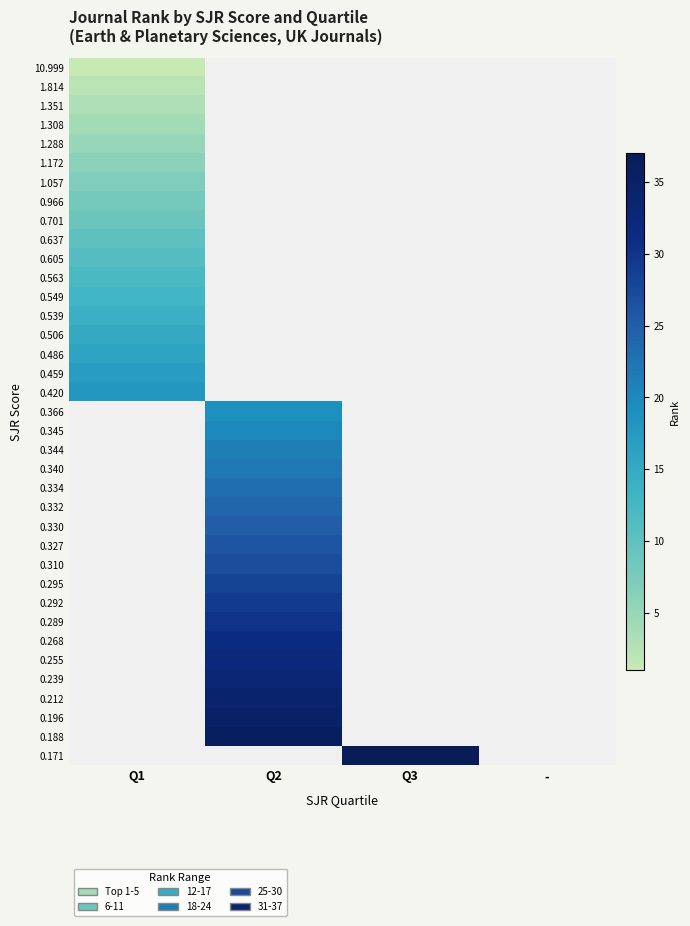

Reading left to right, transcribe all the data shown in this chart.

10.999: Q1=1	Q2=0	Q3=0	-=0
1.814: Q1=2	Q2=0	Q3=0	-=0
1.351: Q1=3	Q2=0	Q3=0	-=0
1.308: Q1=4	Q2=0	Q3=0	-=0
1.288: Q1=5	Q2=0	Q3=0	-=0
1.172: Q1=6	Q2=0	Q3=0	-=0
1.057: Q1=7	Q2=0	Q3=0	-=0
0.966: Q1=8	Q2=0	Q3=0	-=0
0.701: Q1=9	Q2=0	Q3=0	-=0
0.637: Q1=10	Q2=0	Q3=0	-=0
0.605: Q1=11	Q2=0	Q3=0	-=0
0.563: Q1=12	Q2=0	Q3=0	-=0
0.549: Q1=13	Q2=0	Q3=0	-=0
0.539: Q1=14	Q2=0	Q3=0	-=0
0.506: Q1=15	Q2=0	Q3=0	-=0
0.486: Q1=16	Q2=0	Q3=0	-=0
0.459: Q1=17	Q2=0	Q3=0	-=0
0.420: Q1=18	Q2=0	Q3=0	-=0
0.366: Q1=0	Q2=19	Q3=0	-=0
0.345: Q1=0	Q2=20	Q3=0	-=0
0.344: Q1=0	Q2=21	Q3=0	-=0
0.340: Q1=0	Q2=22	Q3=0	-=0
0.334: Q1=0	Q2=23	Q3=0	-=0
0.332: Q1=0	Q2=24	Q3=0	-=0
0.330: Q1=0	Q2=25	Q3=0	-=0
0.327: Q1=0	Q2=26	Q3=0	-=0
0.310: Q1=0	Q2=27	Q3=0	-=0
0.295: Q1=0	Q2=28	Q3=0	-=0
0.292: Q1=0	Q2=29	Q3=0	-=0
0.289: Q1=0	Q2=30	Q3=0	-=0
0.268: Q1=0	Q2=31	Q3=0	-=0
0.255: Q1=0	Q2=32	Q3=0	-=0
0.239: Q1=0	Q2=33	Q3=0	-=0
0.212: Q1=0	Q2=34	Q3=0	-=0
0.196: Q1=0	Q2=35	Q3=0	-=0
0.188: Q1=0	Q2=36	Q3=0	-=0
0.171: Q1=0	Q2=0	Q3=37	-=0